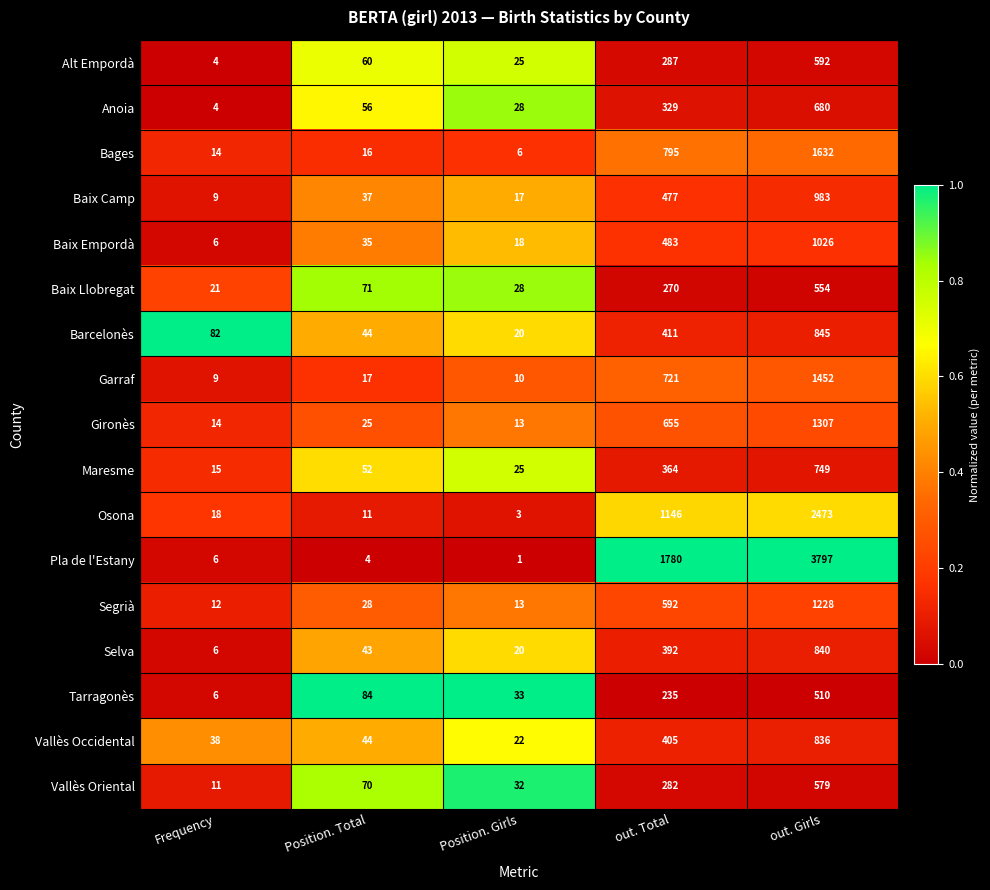

What is the maximum value shown in the chart?

3797